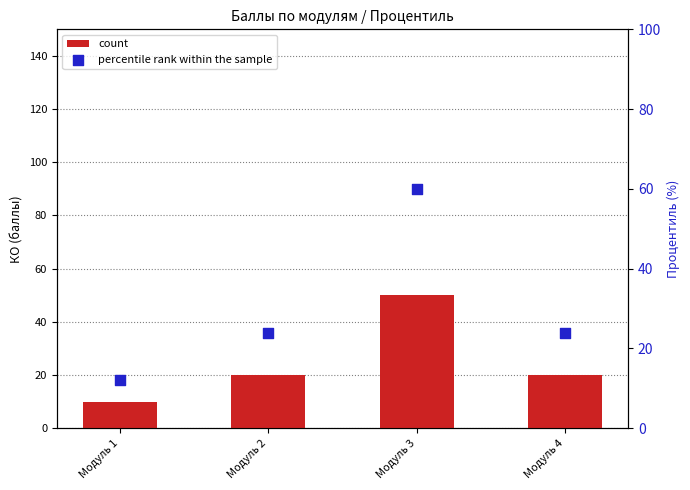

At how many categories does at least one series exceed 42?

1